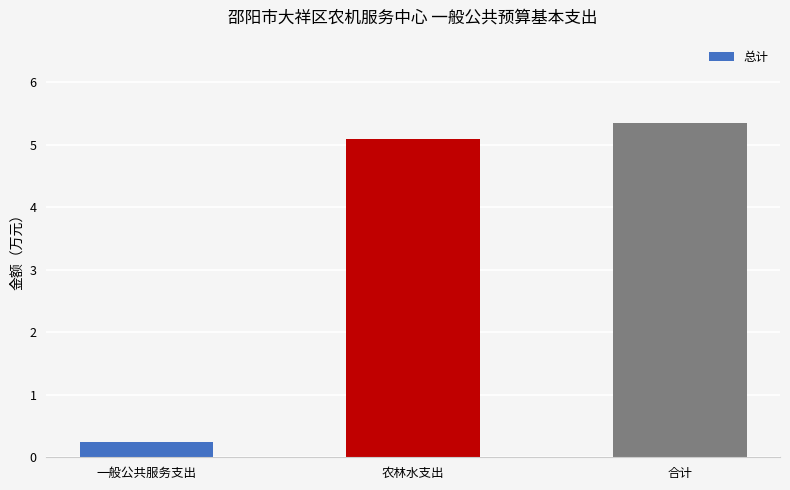

At which category does the chart reach its peak across all series?

合计